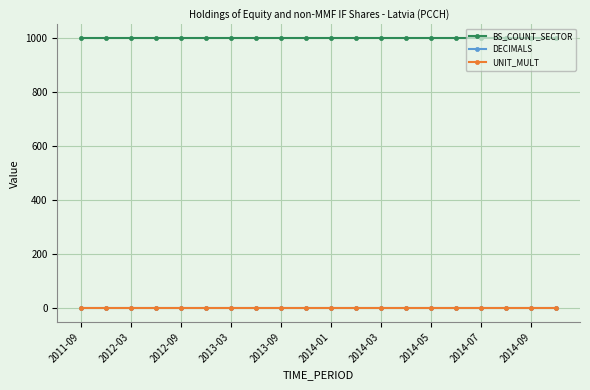

What is the maximum value shown in the chart?

1000